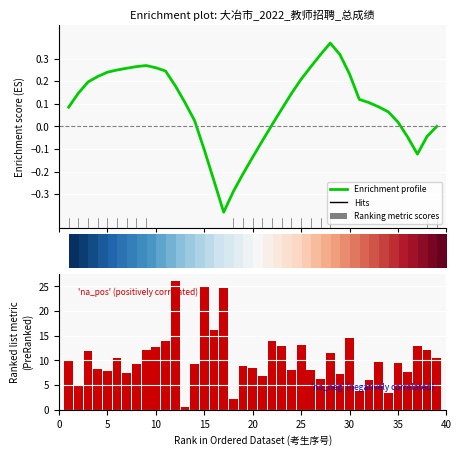

Does the chart contain any negative values?

Yes